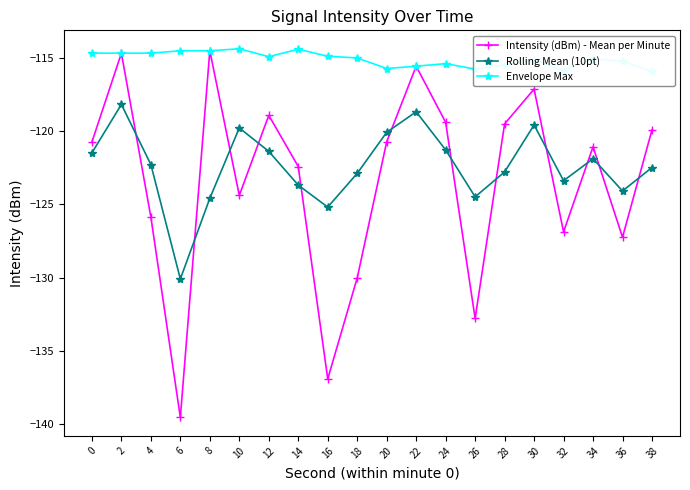

Where is Envelope Max nearest to the value -115?

18